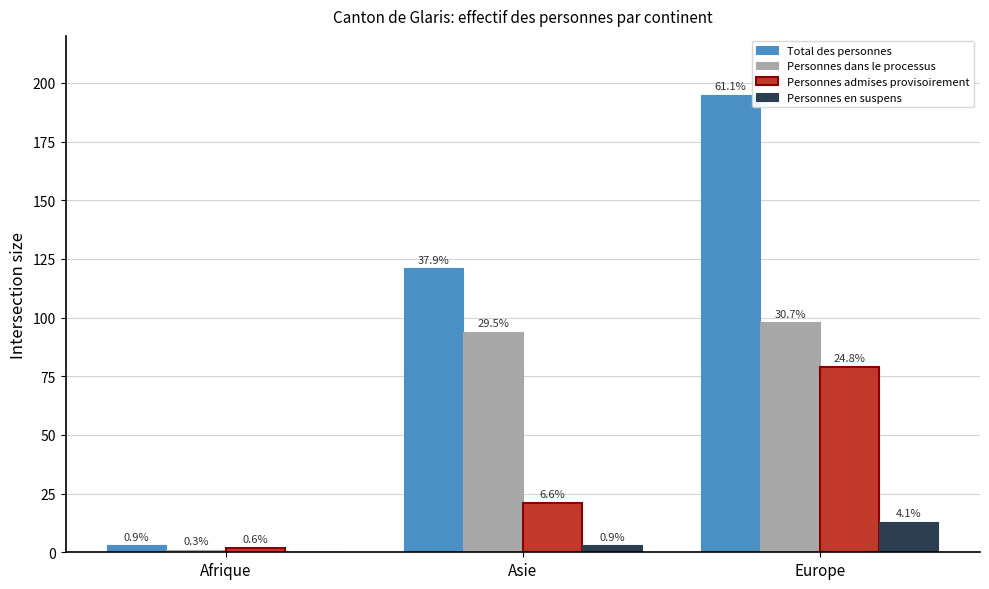

Are the bars grouped side by side (vs. stacked)?

Yes